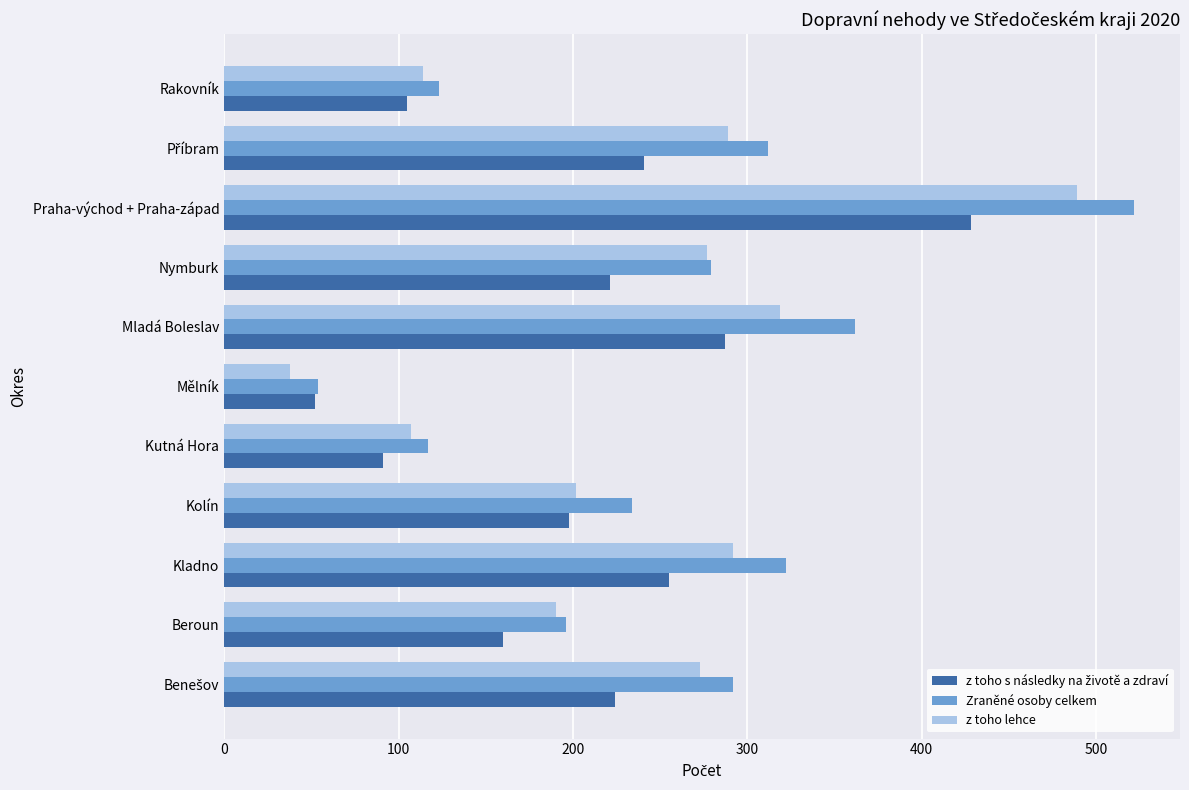

Which series has the largest range (max minus min)?

Zraněné osoby celkem